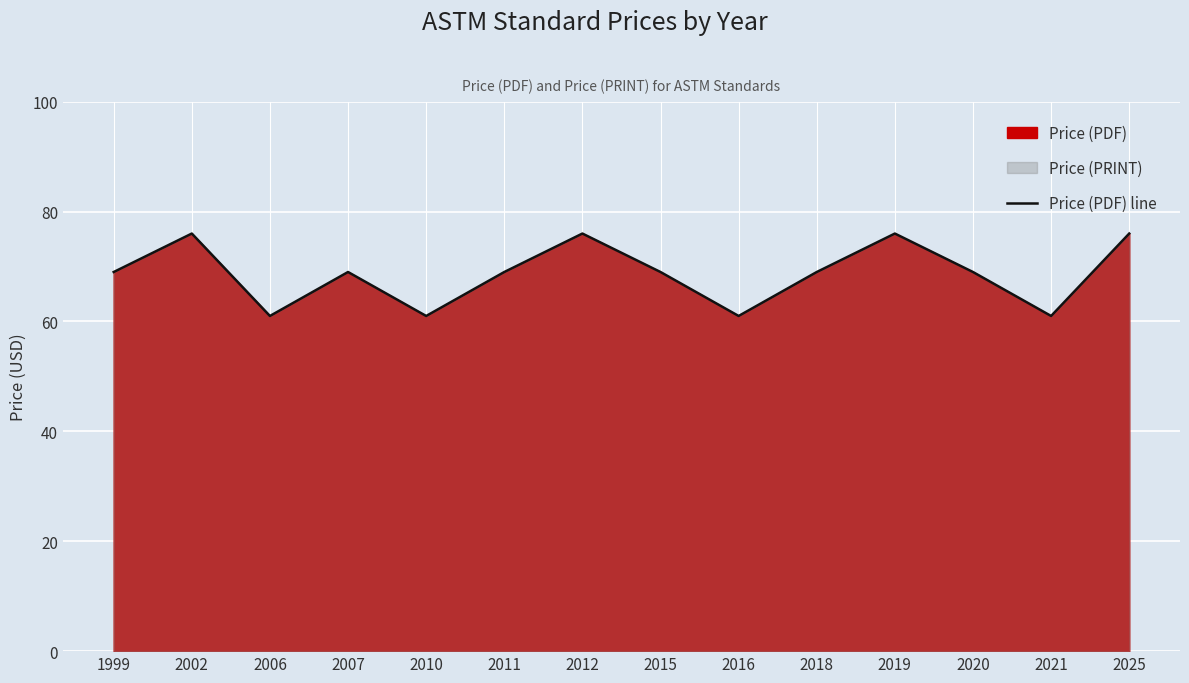

Which has a higher value, 2011 or 2006?

2011